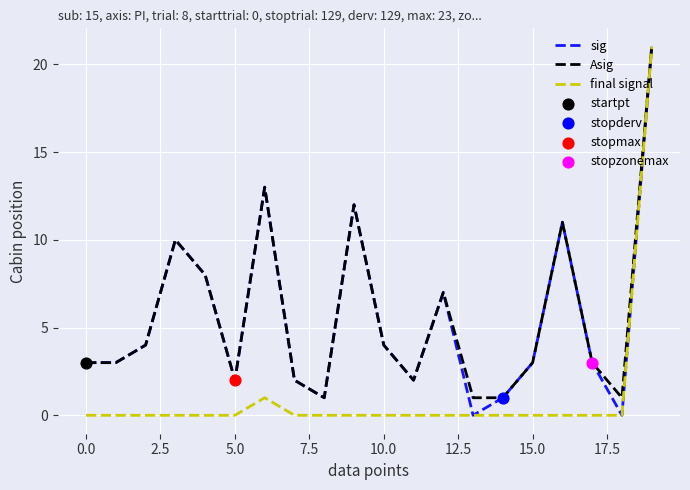

How many lines are shown in the chart?

3